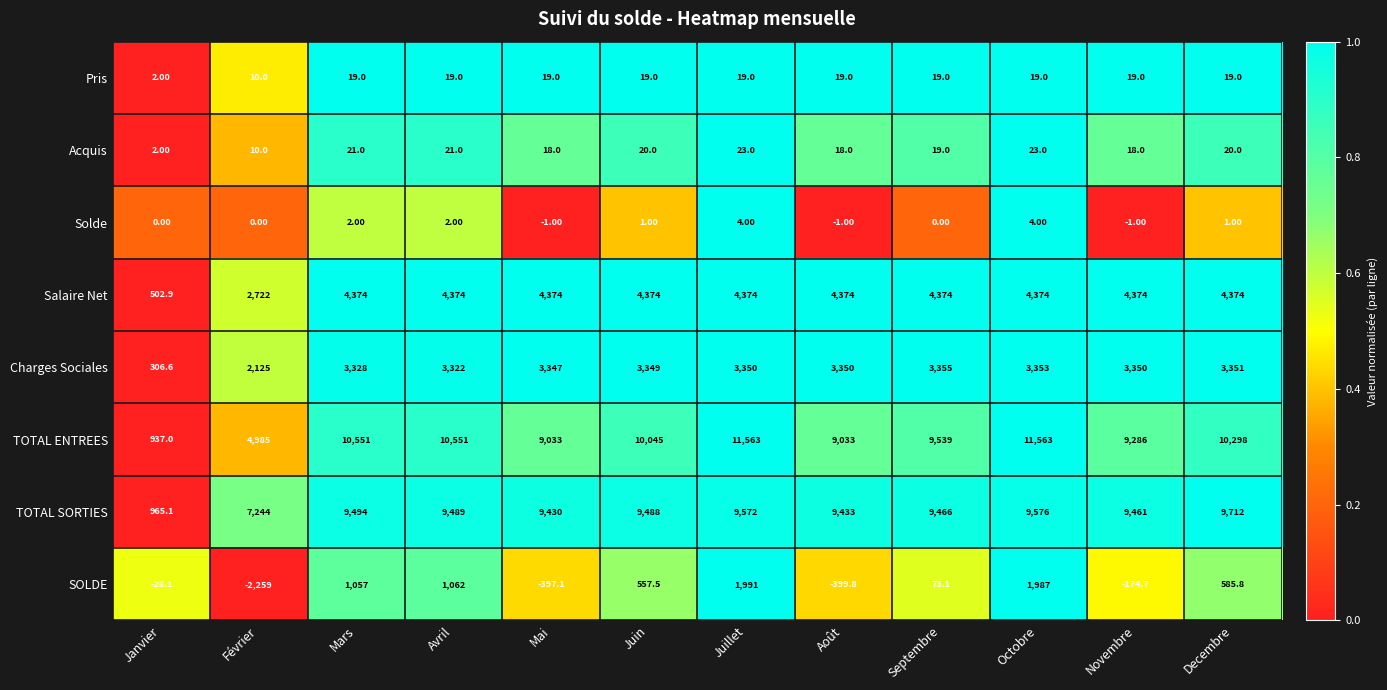

Where is Acquis nearest to the value 12?

Février